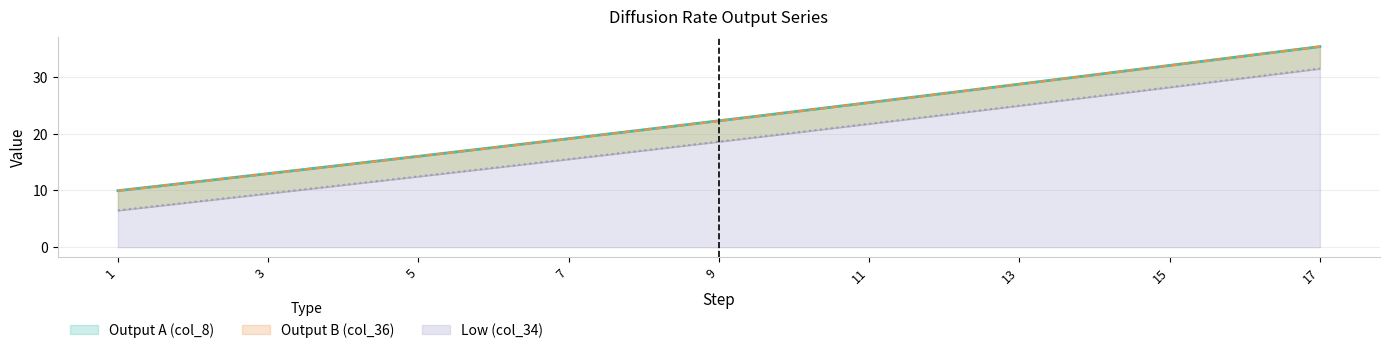

Rank the series by their maximum value, from lowest to highest.

Low (col_34), Output B (col_36), Output A (col_8)